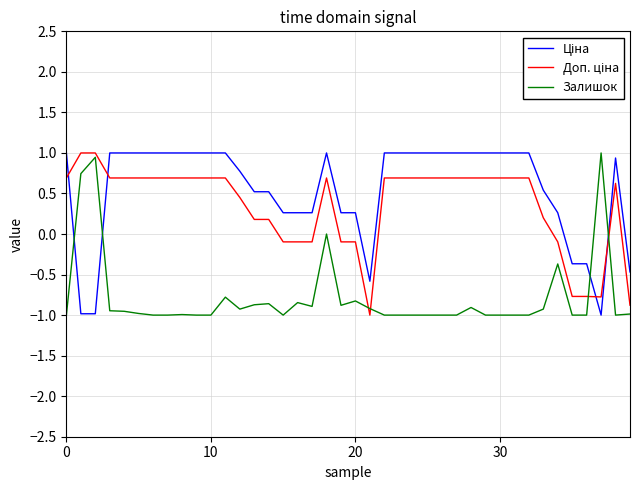

What is the greatest value displayed?

1.0